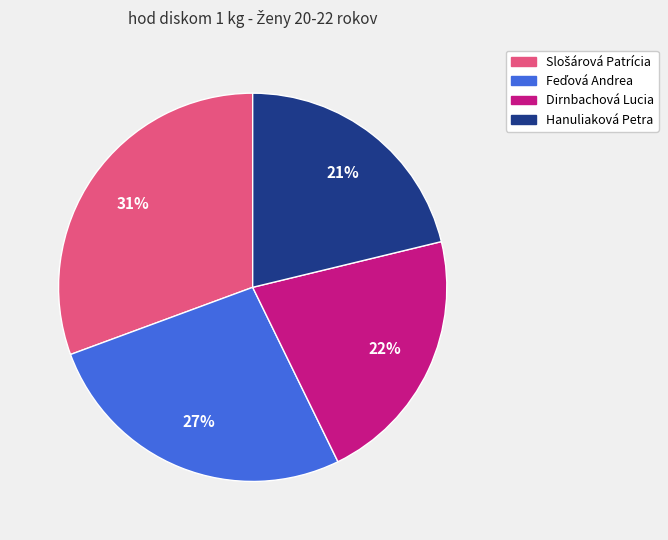

What percentage is the Dirnbachová Lucia slice, to the nearest percent?

22%